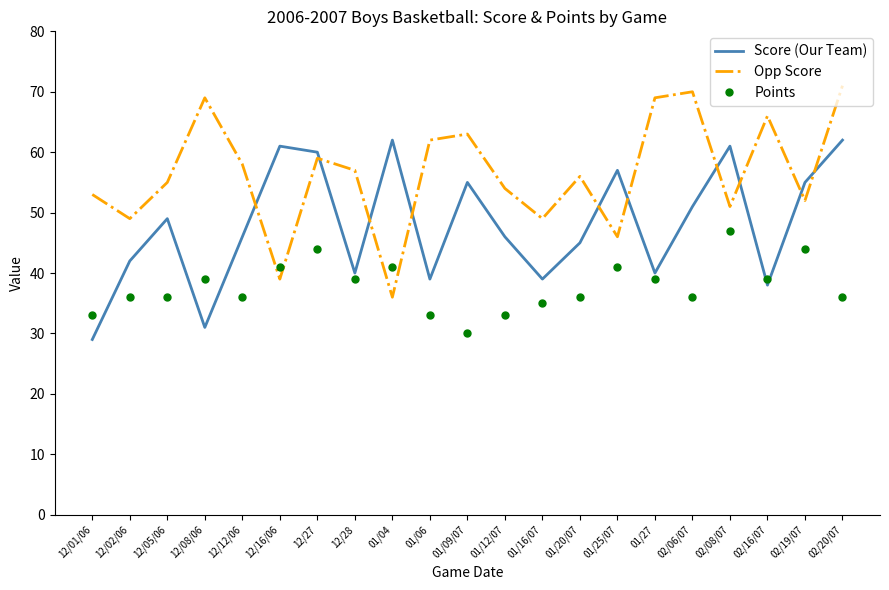

Reading right to left, transcribe all the data shown in this chart.

Score (Our Team): 02/20/07=62	02/19/07=55	02/16/07=38	02/08/07=61	02/06/07=51	01/27=40	01/25/07=57	01/20/07=45	01/16/07=39	01/12/07=46	01/09/07=55	01/06=39	01/04=62	12/28=40	12/27=60	12/16/06=61	12/12/06=46	12/08/06=31	12/05/06=49	12/02/06=42	12/01/06=29
Opp Score: 02/20/07=71	02/19/07=52	02/16/07=66	02/08/07=51	02/06/07=70	01/27=69	01/25/07=46	01/20/07=56	01/16/07=49	01/12/07=54	01/09/07=63	01/06=62	01/04=36	12/28=57	12/27=59	12/16/06=39	12/12/06=58	12/08/06=69	12/05/06=55	12/02/06=49	12/01/06=53
Points: 02/20/07=36	02/19/07=44	02/16/07=39	02/08/07=47	02/06/07=36	01/27=39	01/25/07=41	01/20/07=36	01/16/07=35	01/12/07=33	01/09/07=30	01/06=33	01/04=41	12/28=39	12/27=44	12/16/06=41	12/12/06=36	12/08/06=39	12/05/06=36	12/02/06=36	12/01/06=33